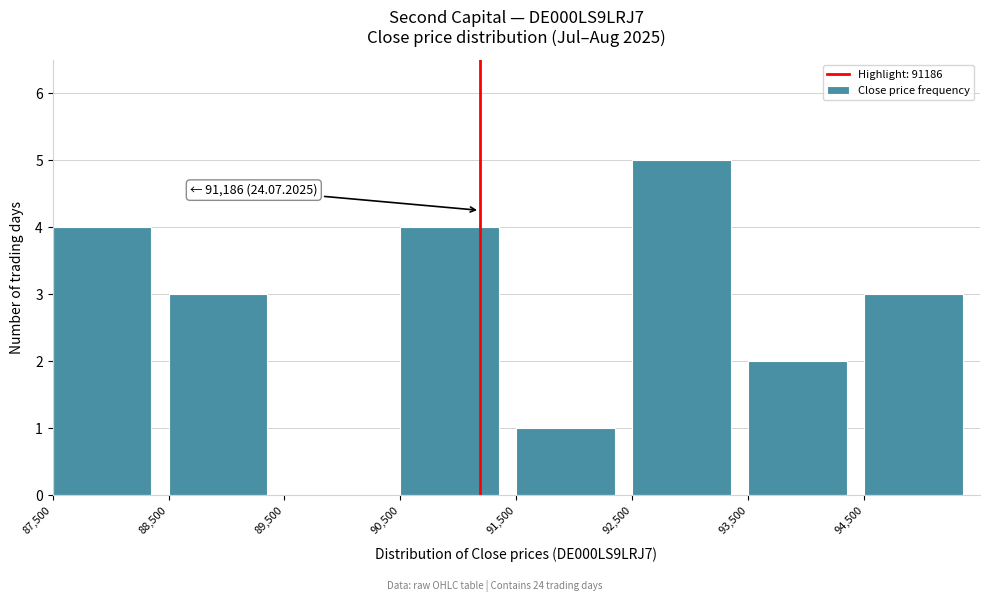

Which range on the x-axis has the tallest bar?

92500 to 93500